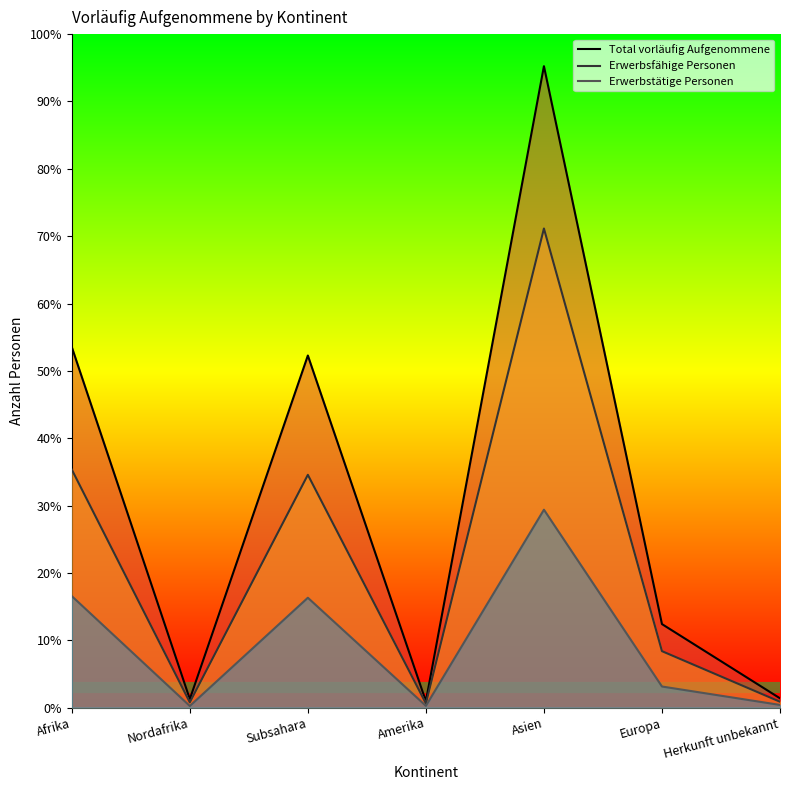

What is the difference between the maximum and minimum values in the Erwerbsfähige Personen series?

18107